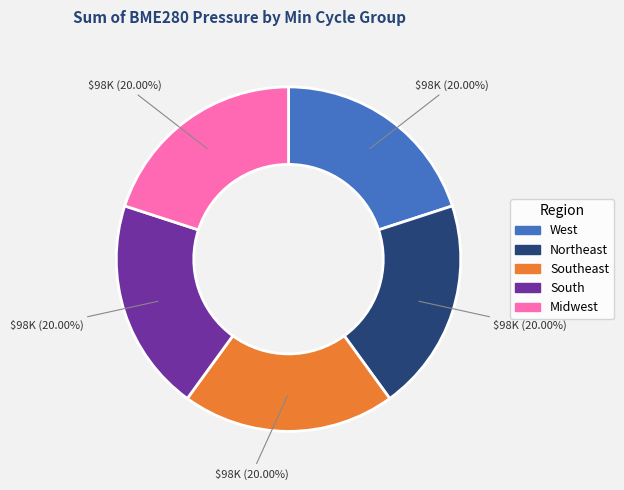

Is there a majority slice in this chart?

No